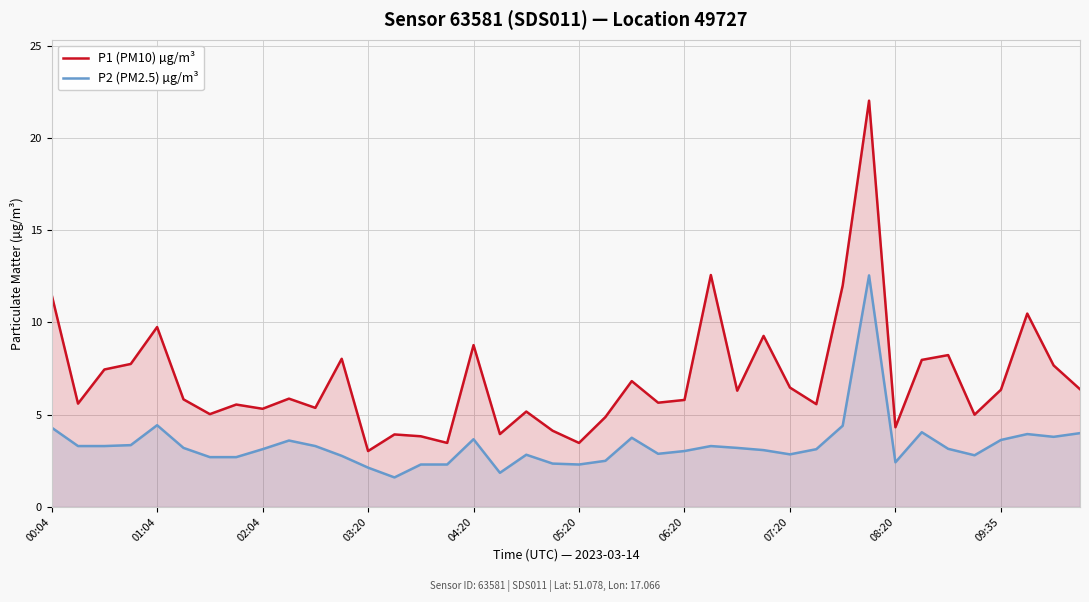

True or false: P1 (PM10) µg/m³ and P2 (PM2.5) µg/m³ intersect in this chart.

False